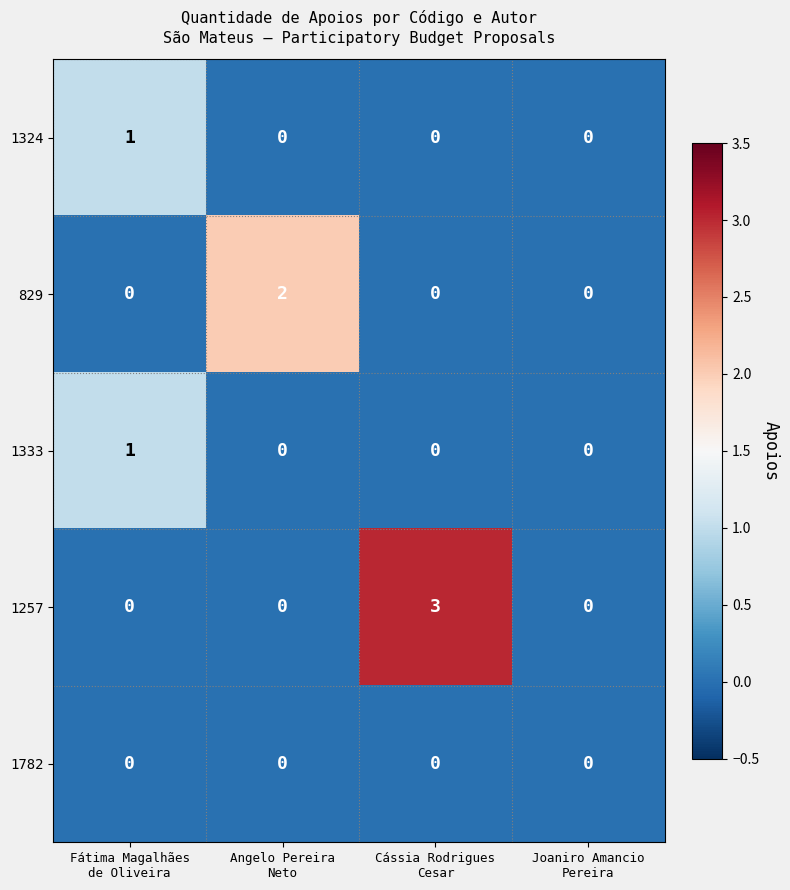

Which series has the widest spread of values?

1257